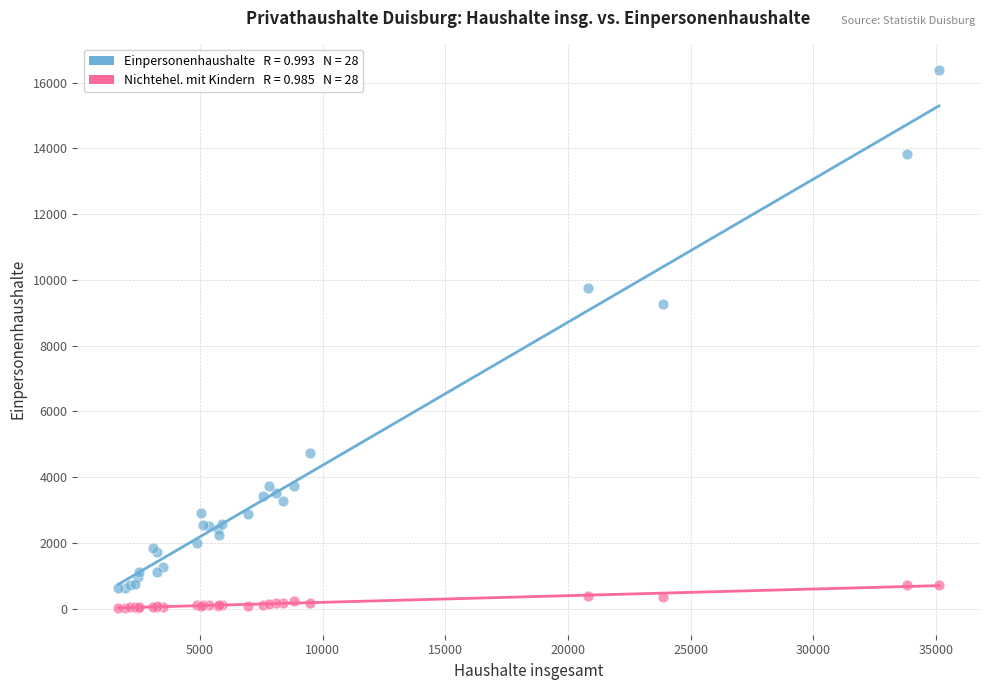

Across all series, what Y value is closest to 8202?

9280